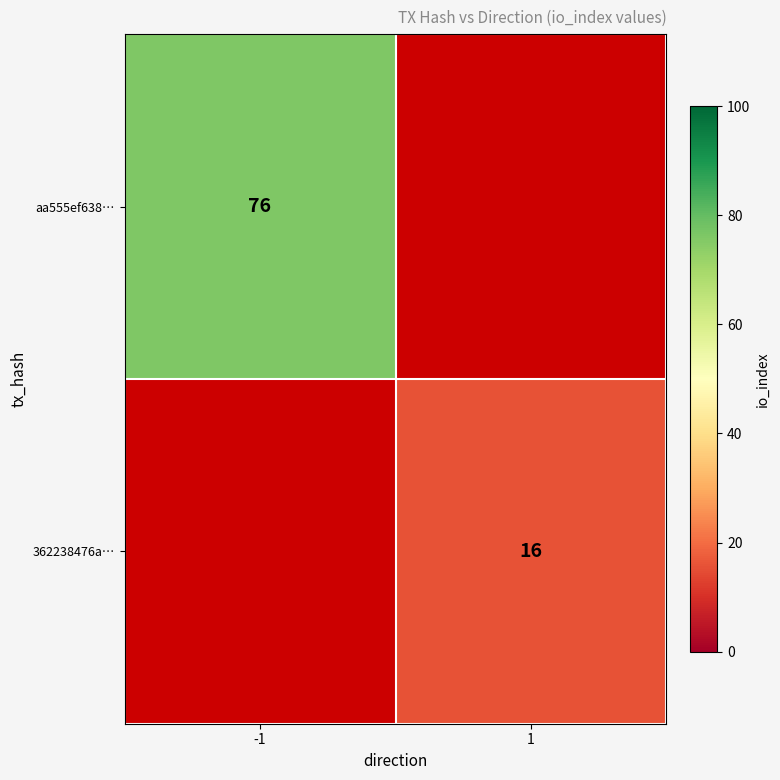

Count the number of data series in this chart.

2